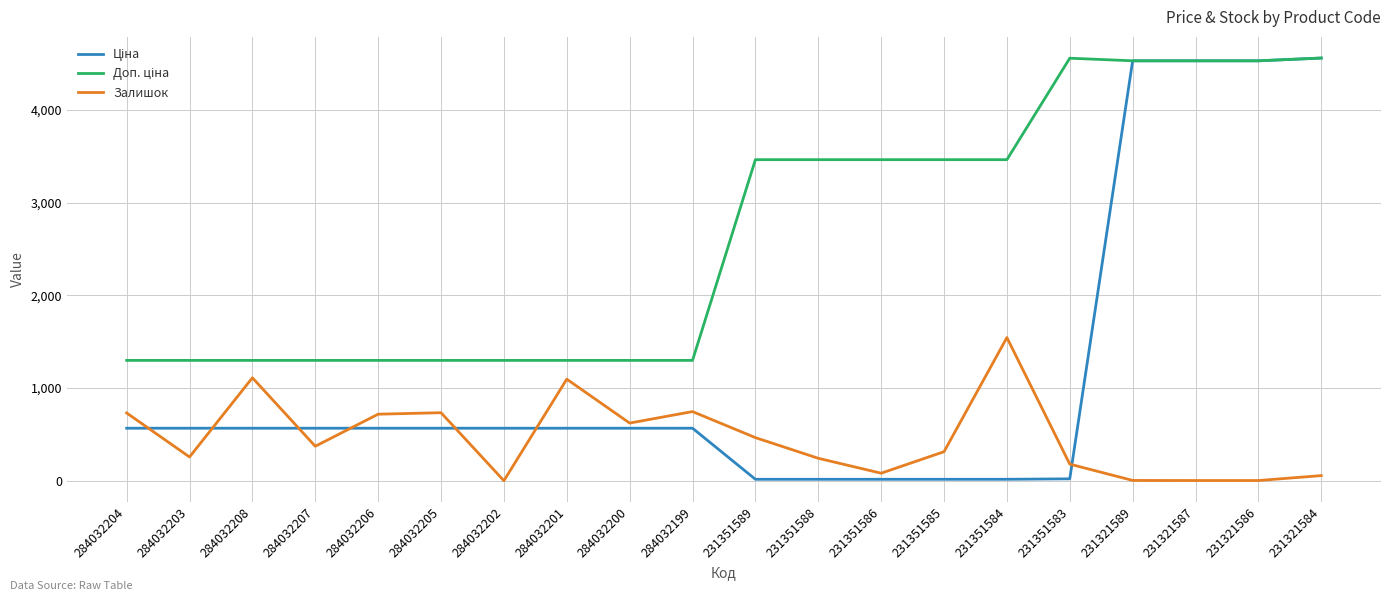

What is the maximum value shown in the chart?

4562.0